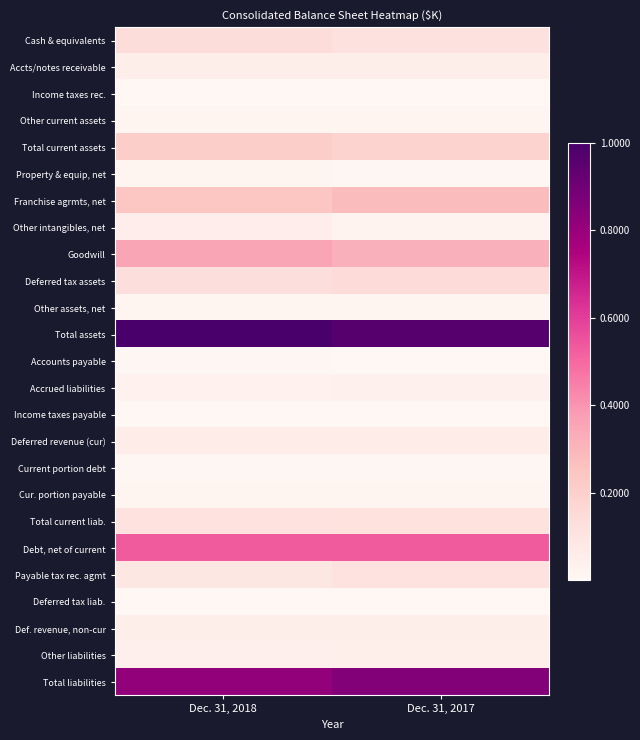

At which category does the chart reach its minimum across all series?

Dec. 31, 2017